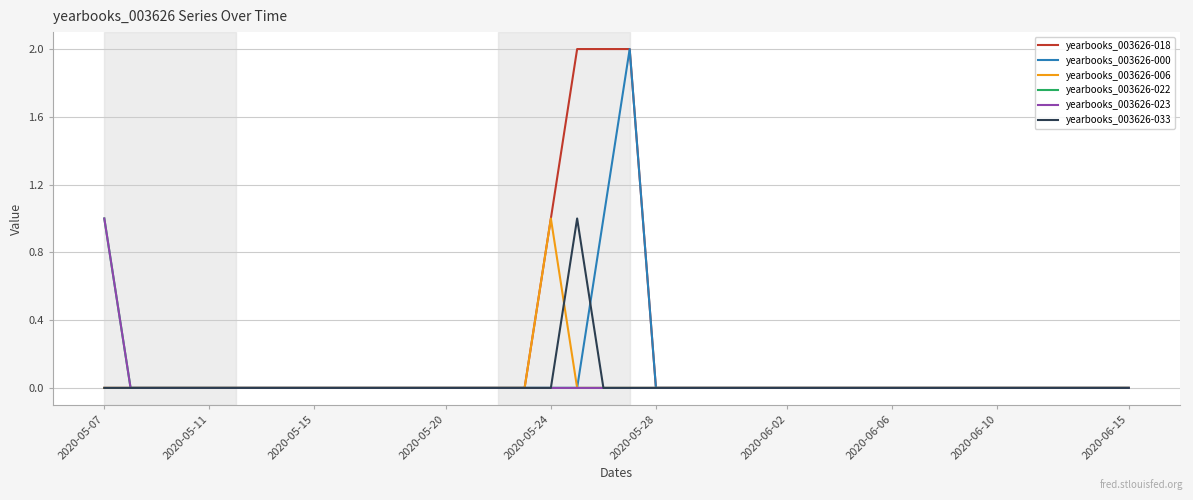

What is the difference between the maximum and minimum values in the yearbooks_003626-033 series?

1